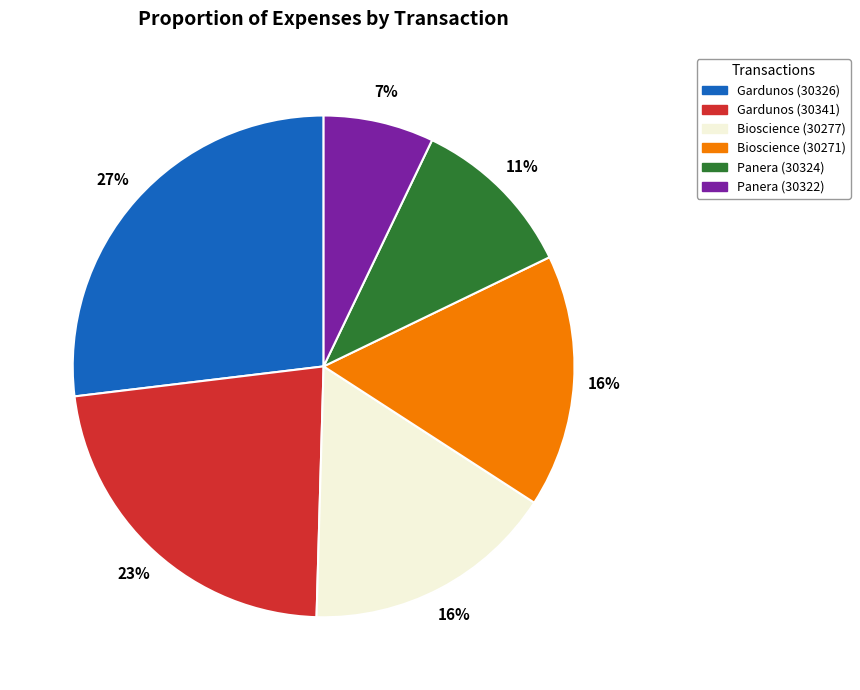

Does Gardunos (30341) represent more than half of the total?

No